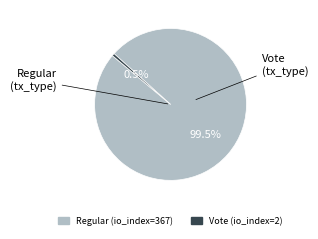

What is the ratio of the value at Regular (io_index=367) to the value at Vote (io_index=2)?

183.5